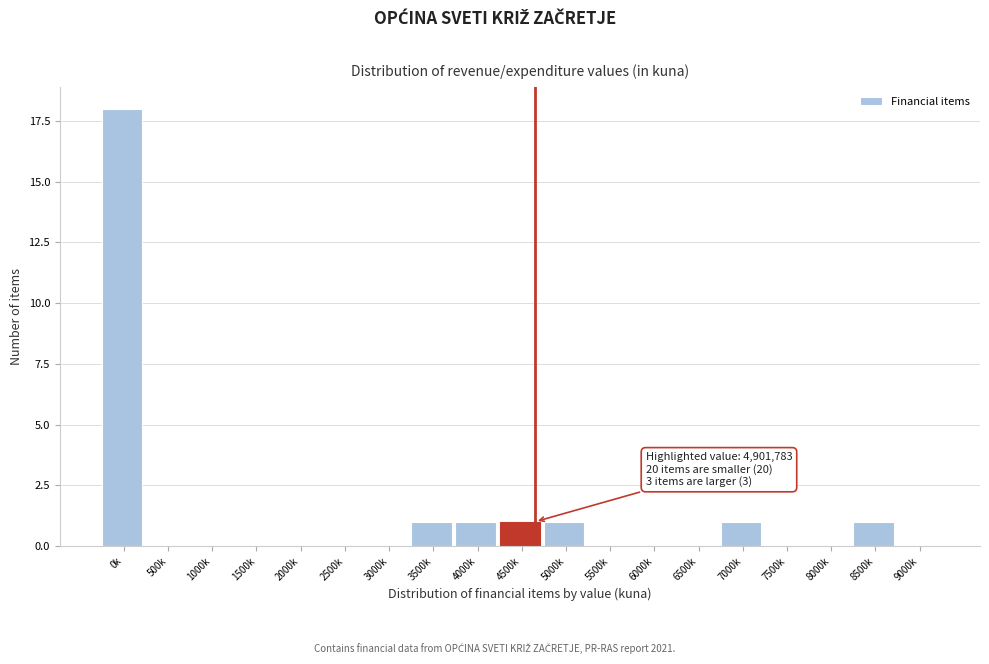

Reading left to right, what are all the values shown in this chart?

0k=18	500k=0	1000k=0	1500k=0	2000k=0	2500k=0	3000k=0	3500k=1	4000k=1	4500k=1	5000k=1	5500k=0	6000k=0	6500k=0	7000k=1	7500k=0	8000k=0	8500k=1	9000k=0